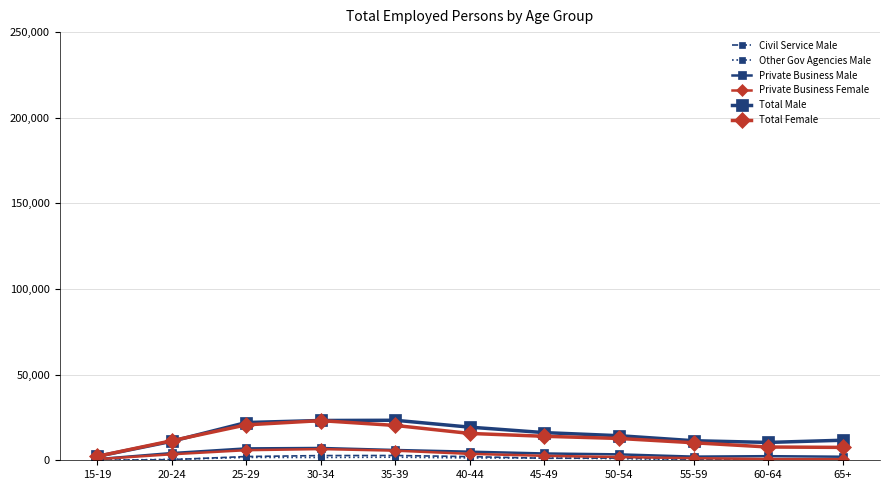

Is the value of Total Male at 50-54 greater than the value of Total Female at 45-49?

Yes